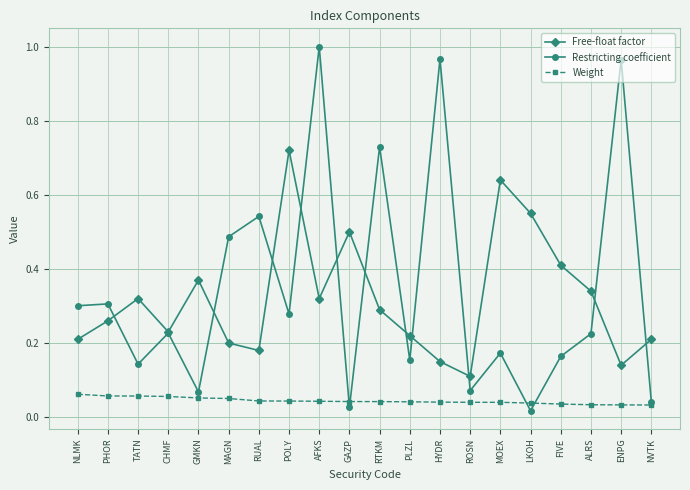

How many lines are shown in the chart?

3